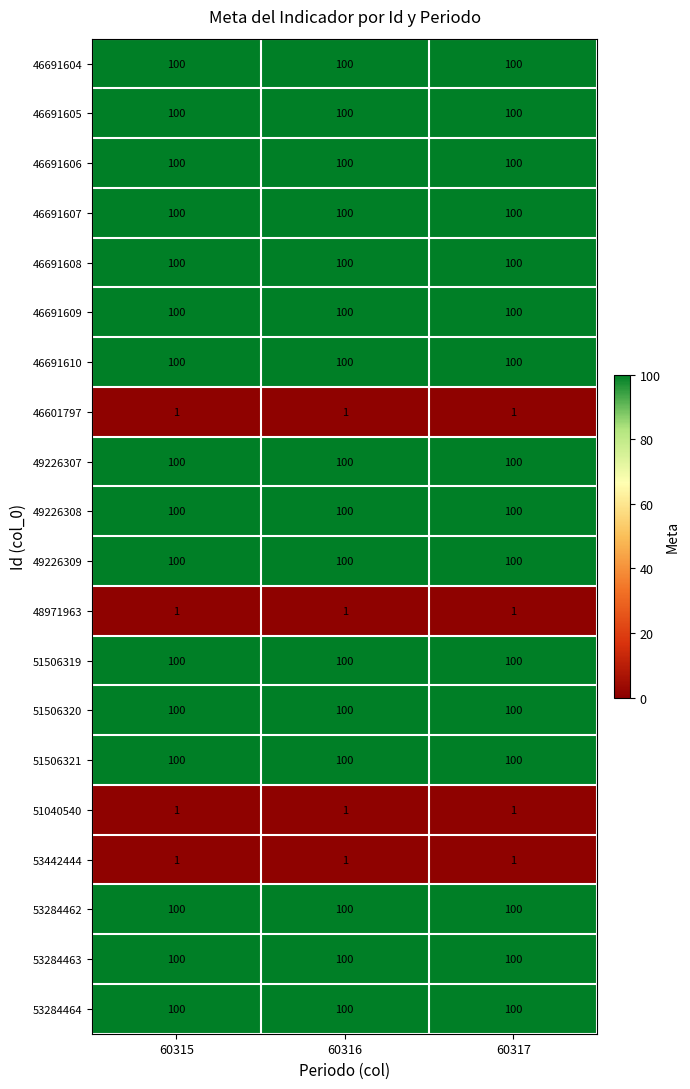

What is the total value across all series at 60315?

1604